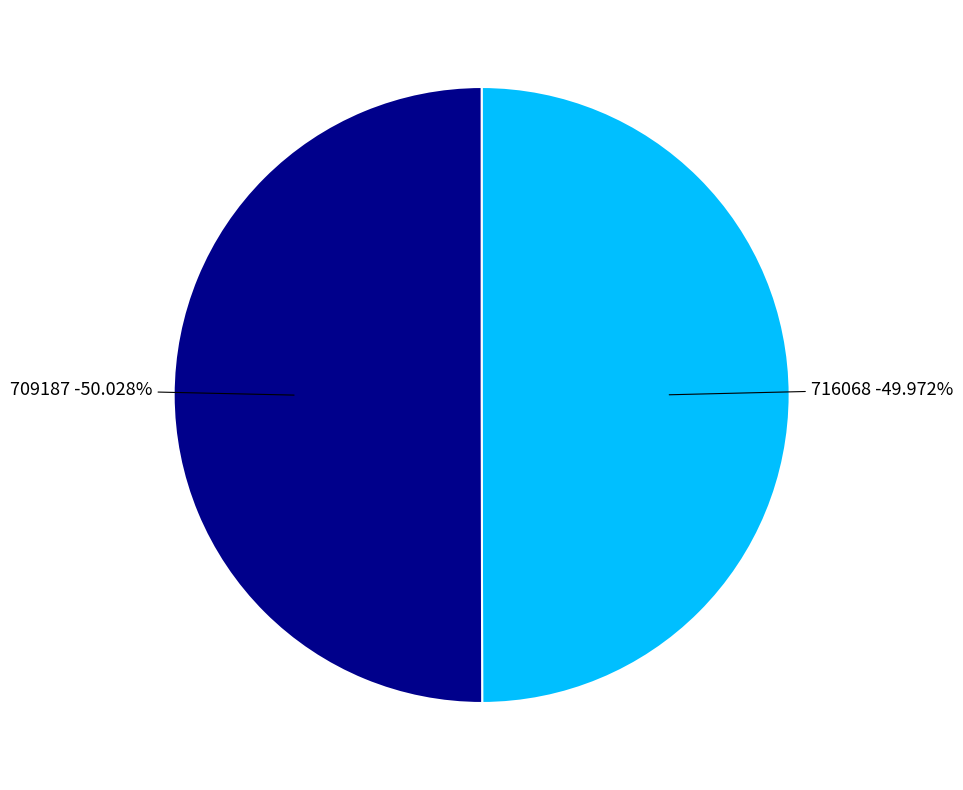

How many segments does this pie chart have?

2